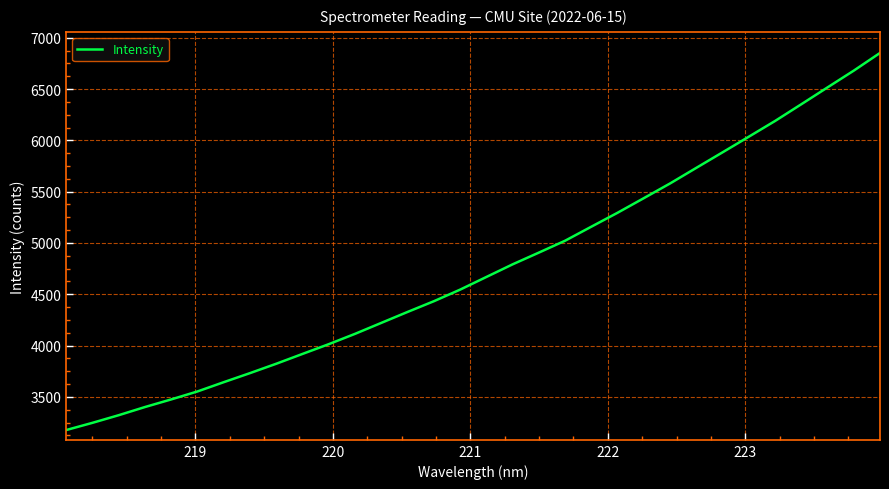

What is the difference between the maximum and minimum values?

3674.4